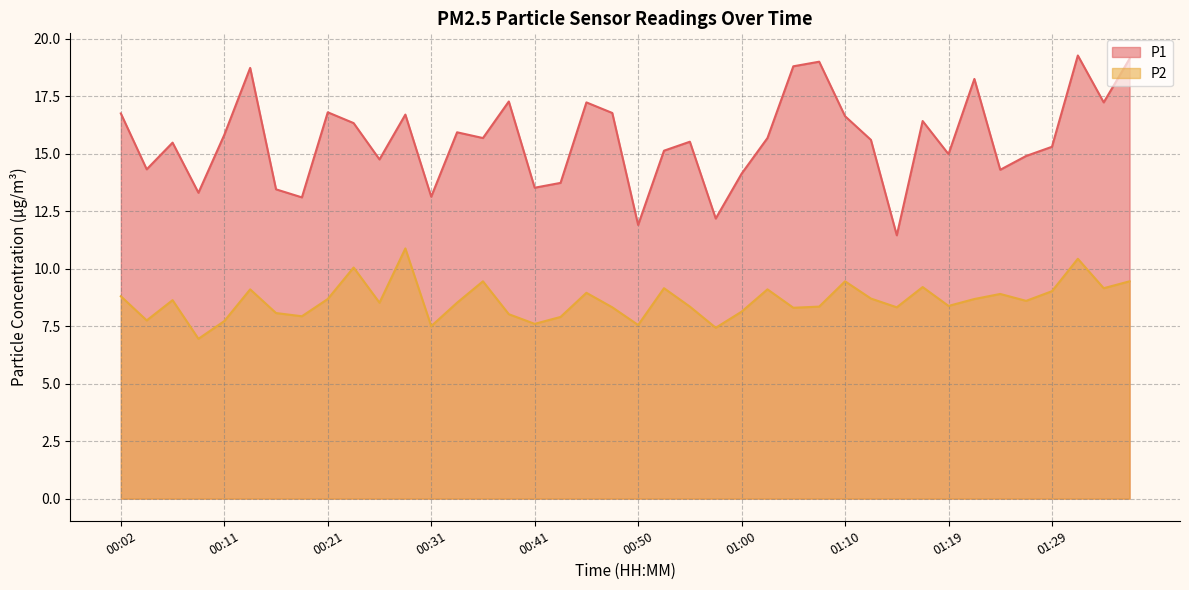

List the series in order of their peak value, lowest first.

P2, P1